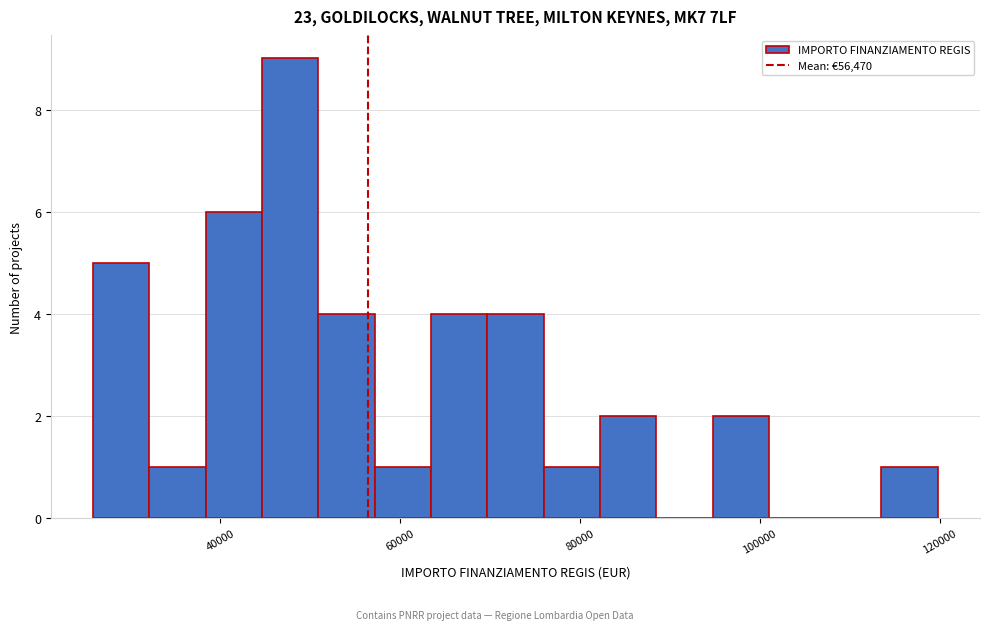

Read against the x-axis, roughly where is the centre of the tallest bar?

48000